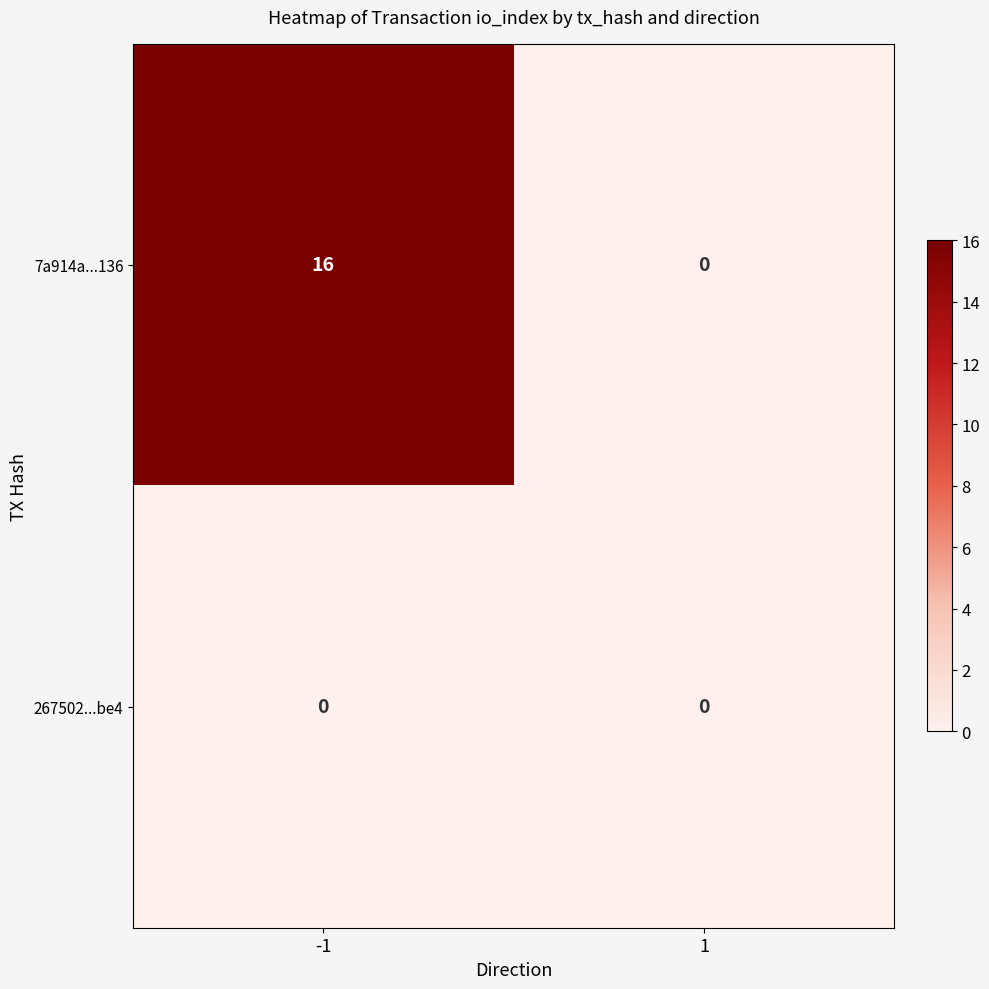

Which series has the largest total across all categories?

7a914a...136